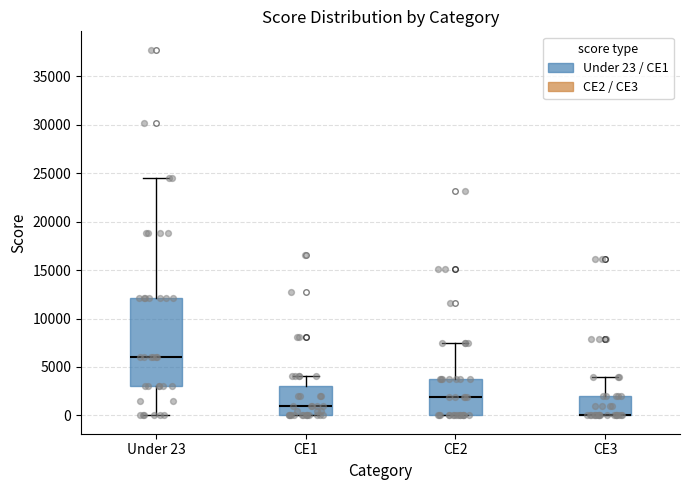

Reading left to right, transcribe this box plot: for each box, give where its median line is, the range the box spans, and where its two whiskers end, as read against the y-axis. The values are not printed on the chart, so give them approximately, as read against the axis.

Under 23: median 6000, box 3000 to 12000, whiskers 0 to 24500
CE1: median 1000, box 0 to 3000, whiskers 0 to 4000
CE2: median 2000, box 0 to 3500, whiskers 0 to 7500
CE3: median 0 (drawn on the box's lower edge), box 0 to 2000, whiskers 0 to 4000